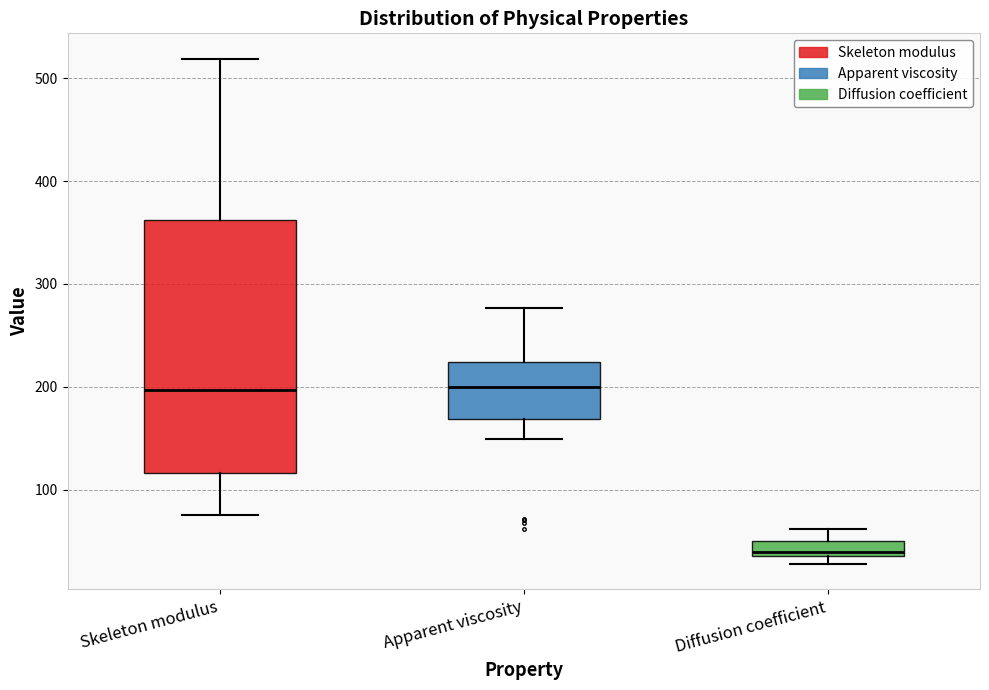

Reading left to right, transcribe this box plot: for each box, give where its median line is, the range the box spans, and where its two whiskers end, as read against the y-axis. The values are not printed on the chart, so give them approximately, as read against the axis.

Skeleton modulus: median 200, box 120 to 360, whiskers 70 to 520
Apparent viscosity: median 200, box 170 to 220, whiskers 150 to 280
Diffusion coefficient: median 40, box 30 to 50, whiskers 30 (just below the box's lower edge) to 60